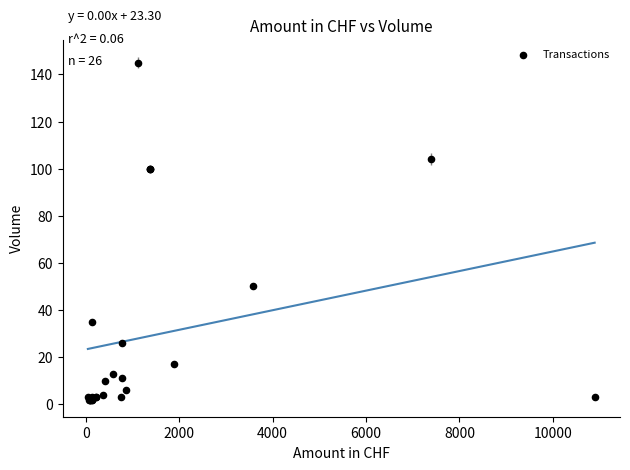

What Y value in the scatter plot is closest to 73?

50